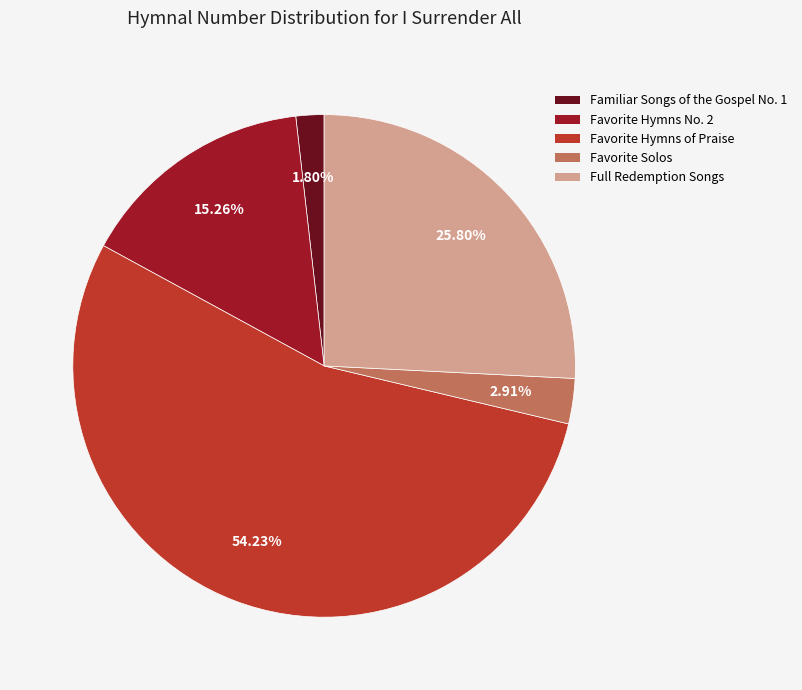

Which has a higher value, Favorite Hymns of Praise or Favorite Solos?

Favorite Hymns of Praise